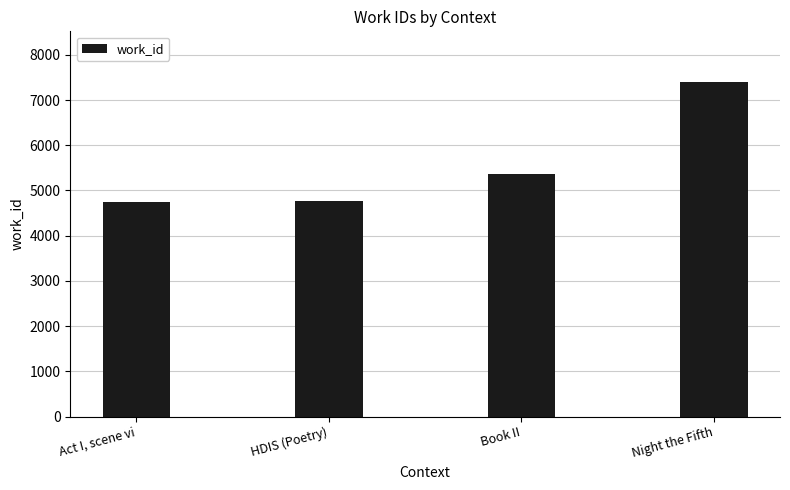

List the labels in order of value, smallest first.

Act I, scene vi, HDIS (Poetry), Book II, Night the Fifth